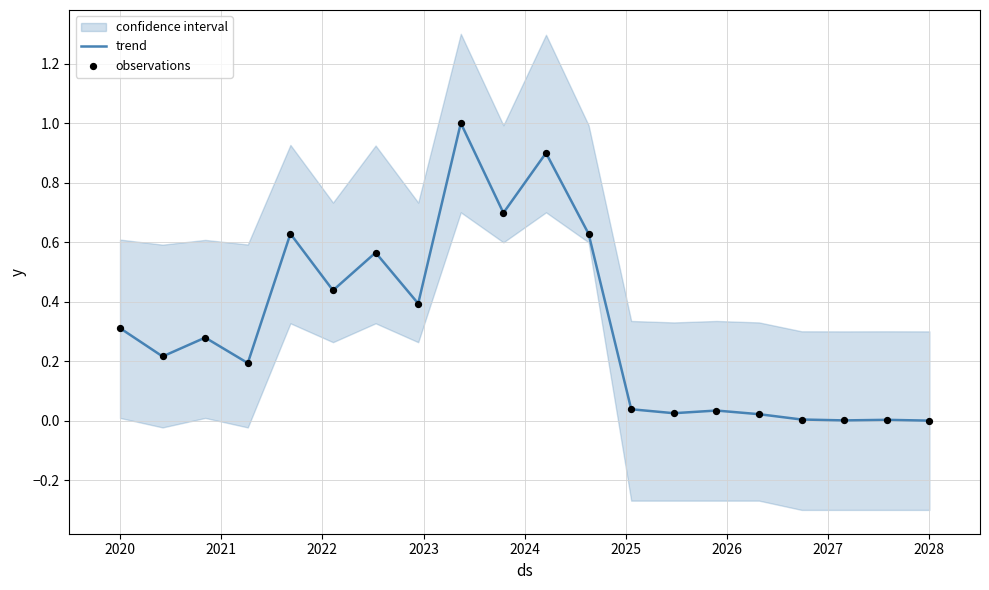

Is it true that trend equals 0.5 at 2028?

False